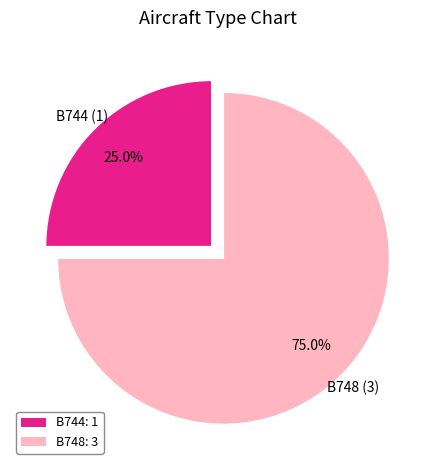

What is the ratio of the value at B744 to the value at B748?

0.3